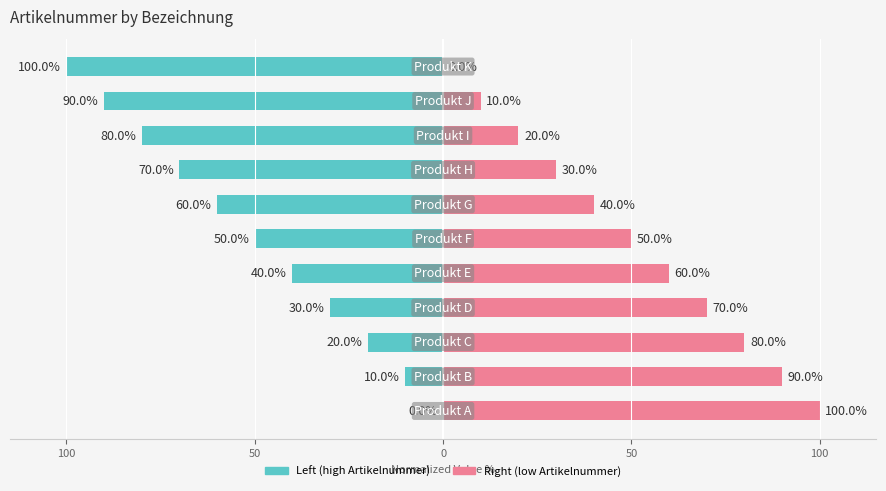

How many bars are there in total?

22